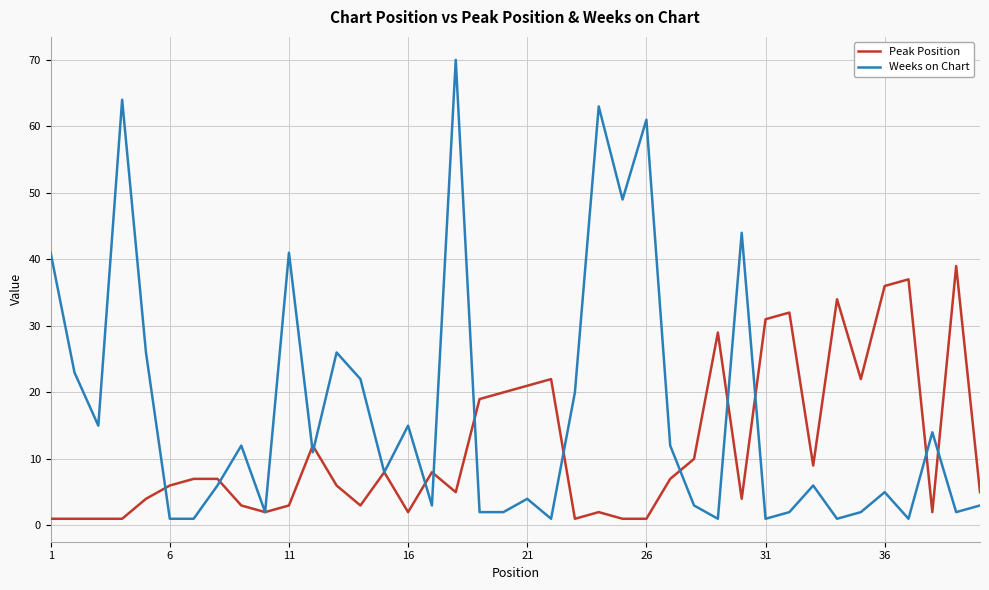

Count the number of categories in the chart.

40